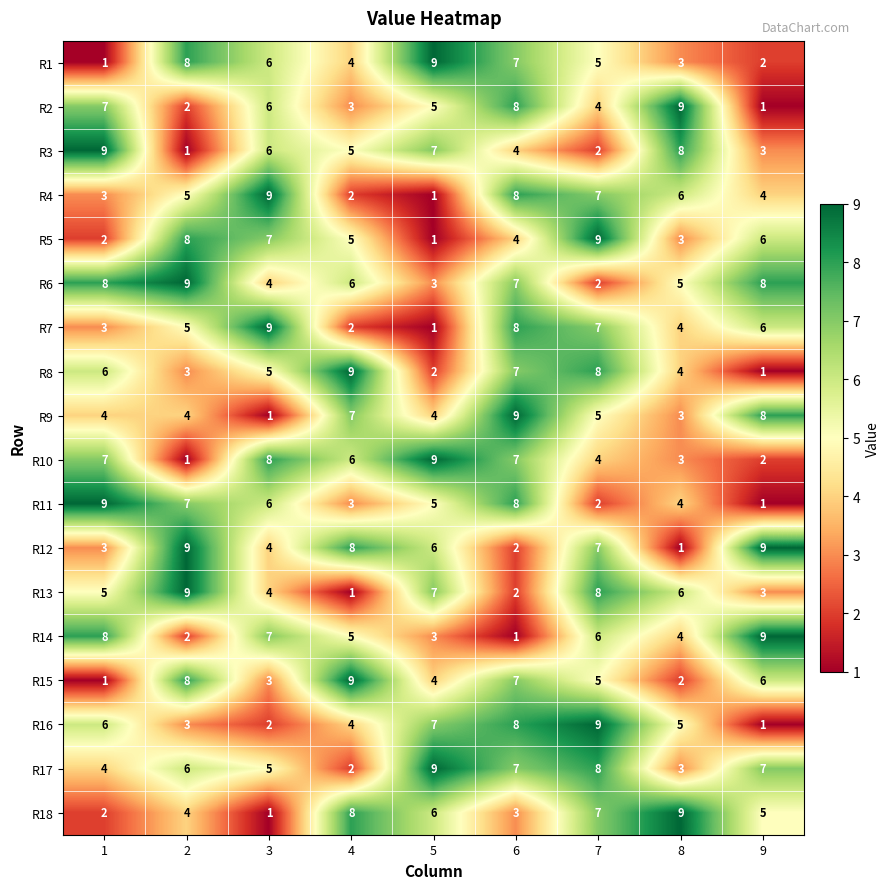

Rank the categories by R8 value from lowest to highest.

9, 5, 2, 8, 3, 1, 6, 7, 4